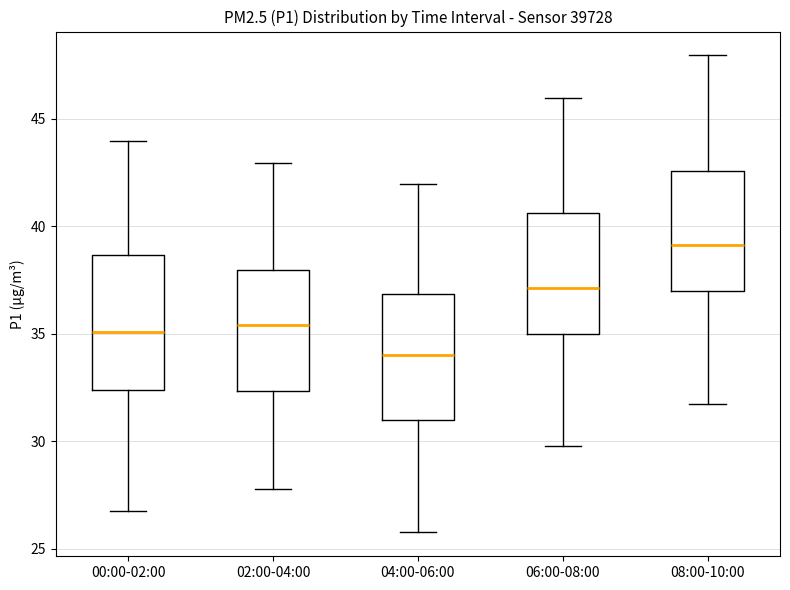

Which box's median line is the lowest?

04:00-06:00